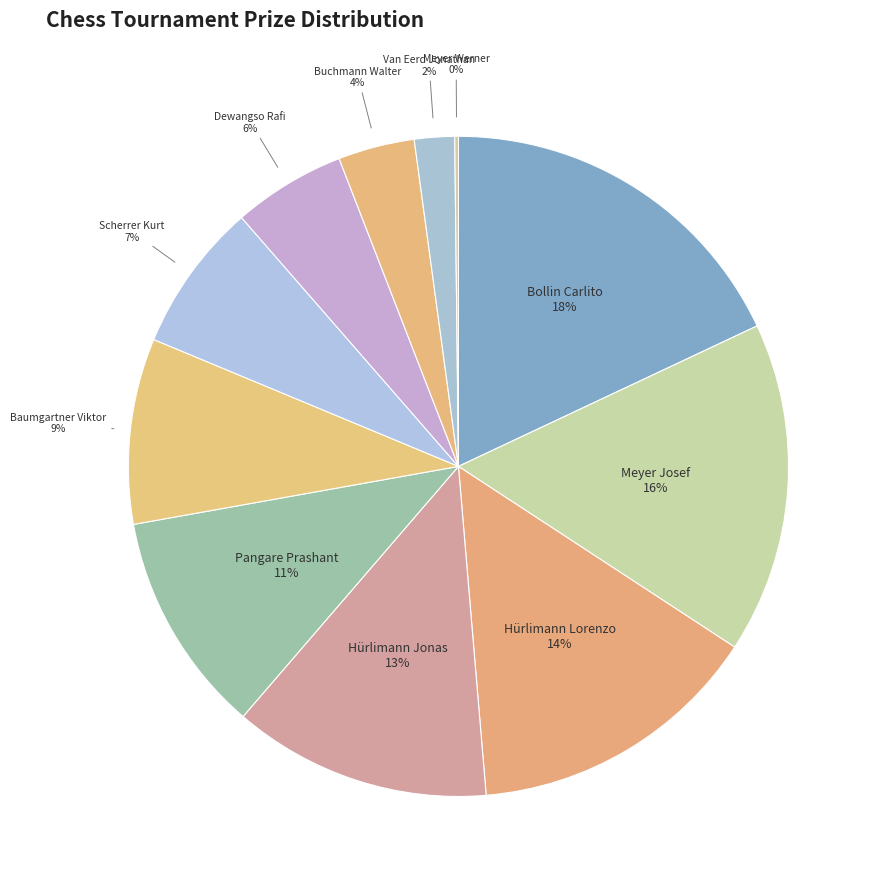

Is it true that Hürlimann Lorenzo is 14% of the pie?

True